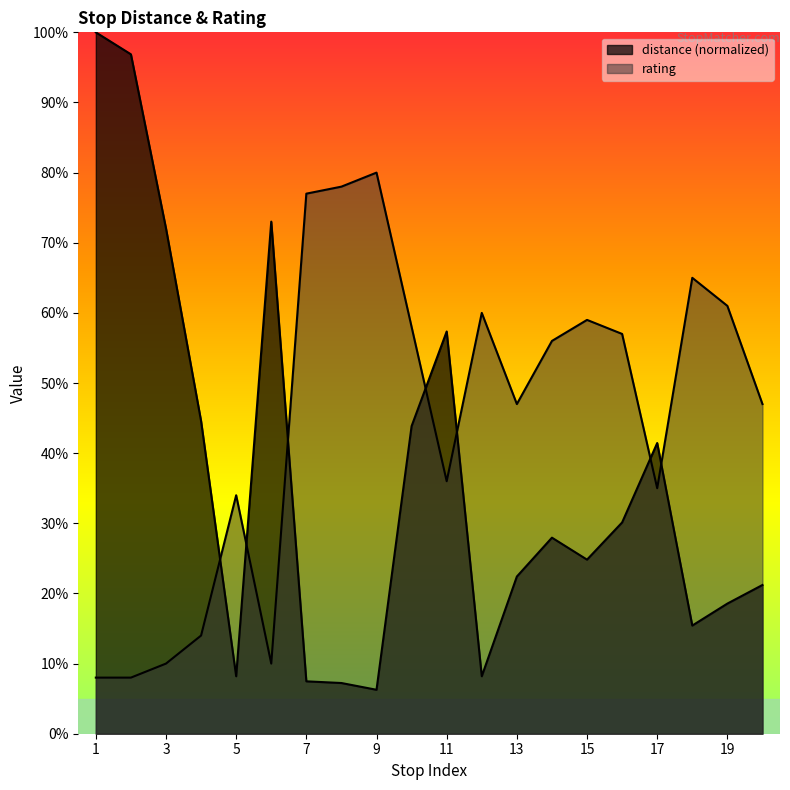

In rating, how many points are lower than both neighbors (excluding endpoints)?

4